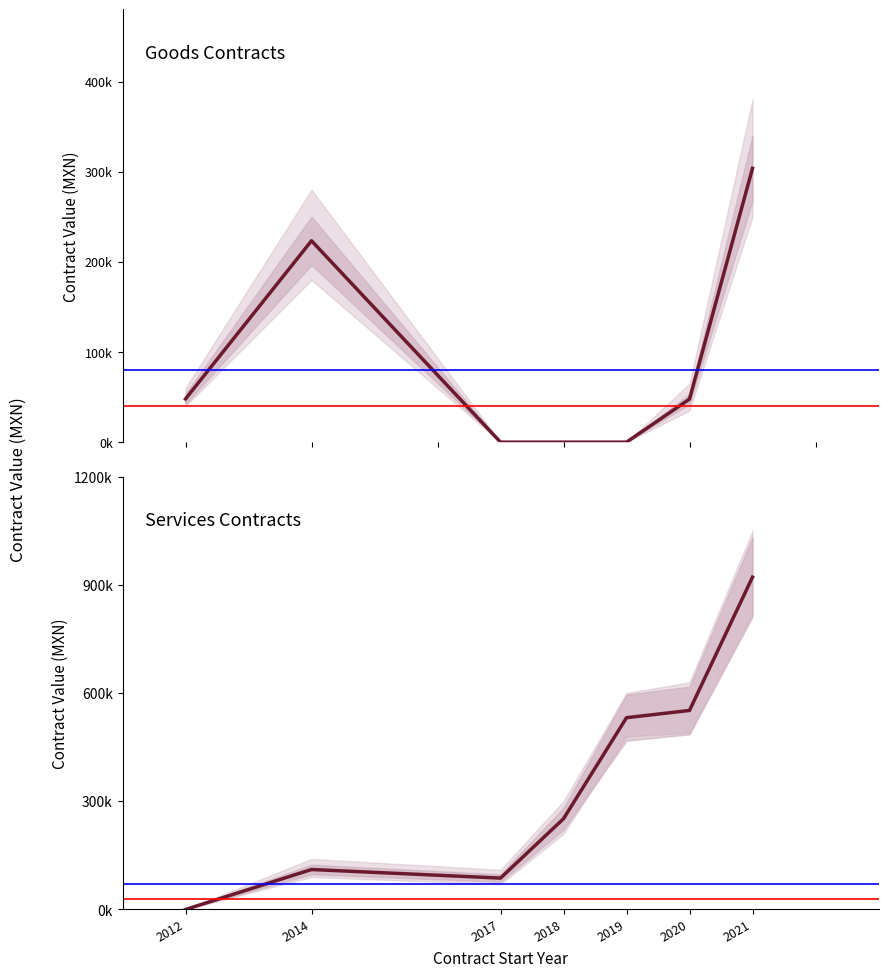

Rank the categories by services value from highest to lowest.

2021, 2020, 2019, 2018, 2014, 2017, 2012